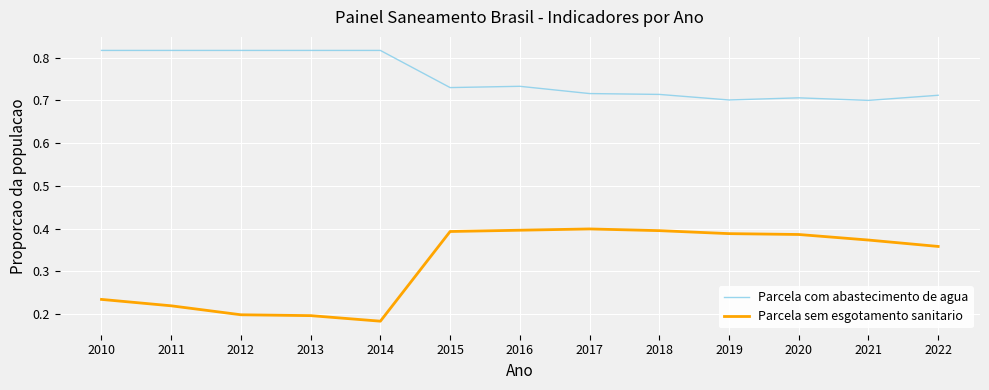

Rank the series at 2013 from lowest to highest value.

Parcela sem esgotamento sanitario, Parcela com abastecimento de agua